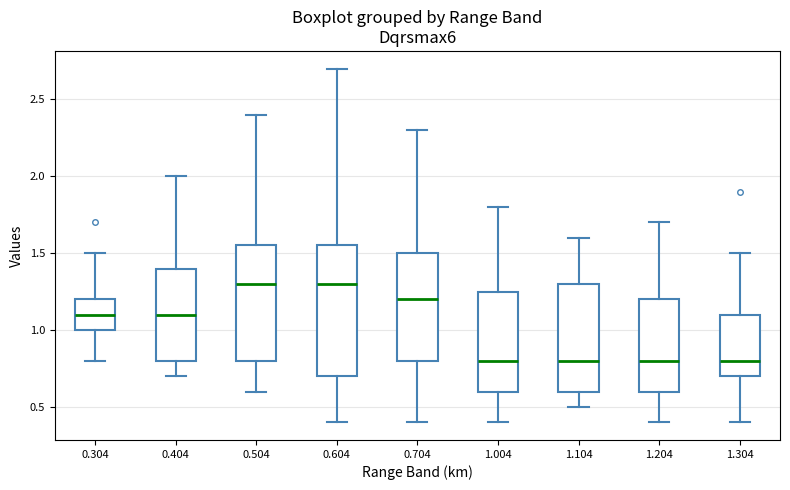

Which box is the tallest, from its lower edge to its upper edge?

0.604